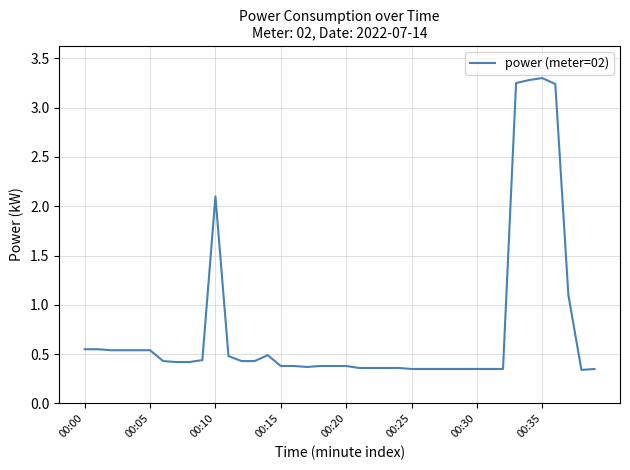

What is the difference between the maximum and minimum values?

3.0